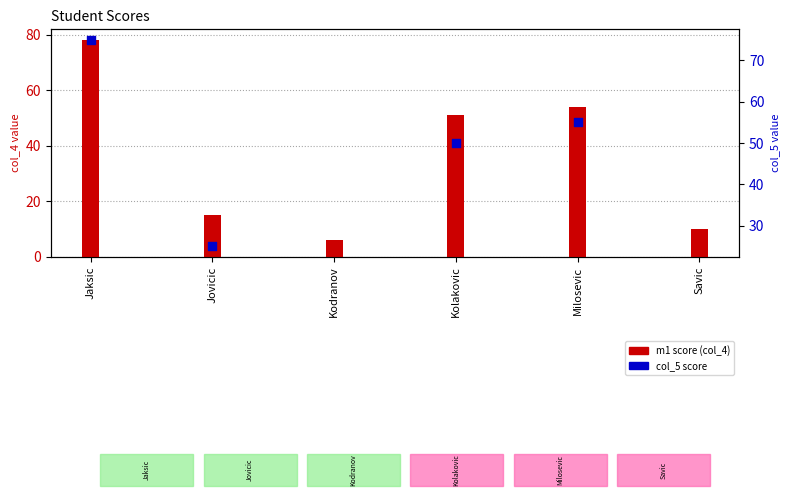

At which category is the sum across all series the highest?

Jaksic